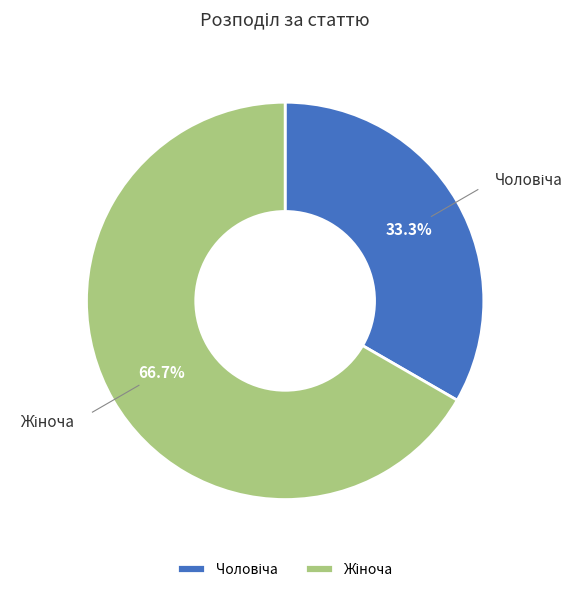

To the nearest percent, what is the difference between the Чоловіча and Жіноча slice percentages?

33%